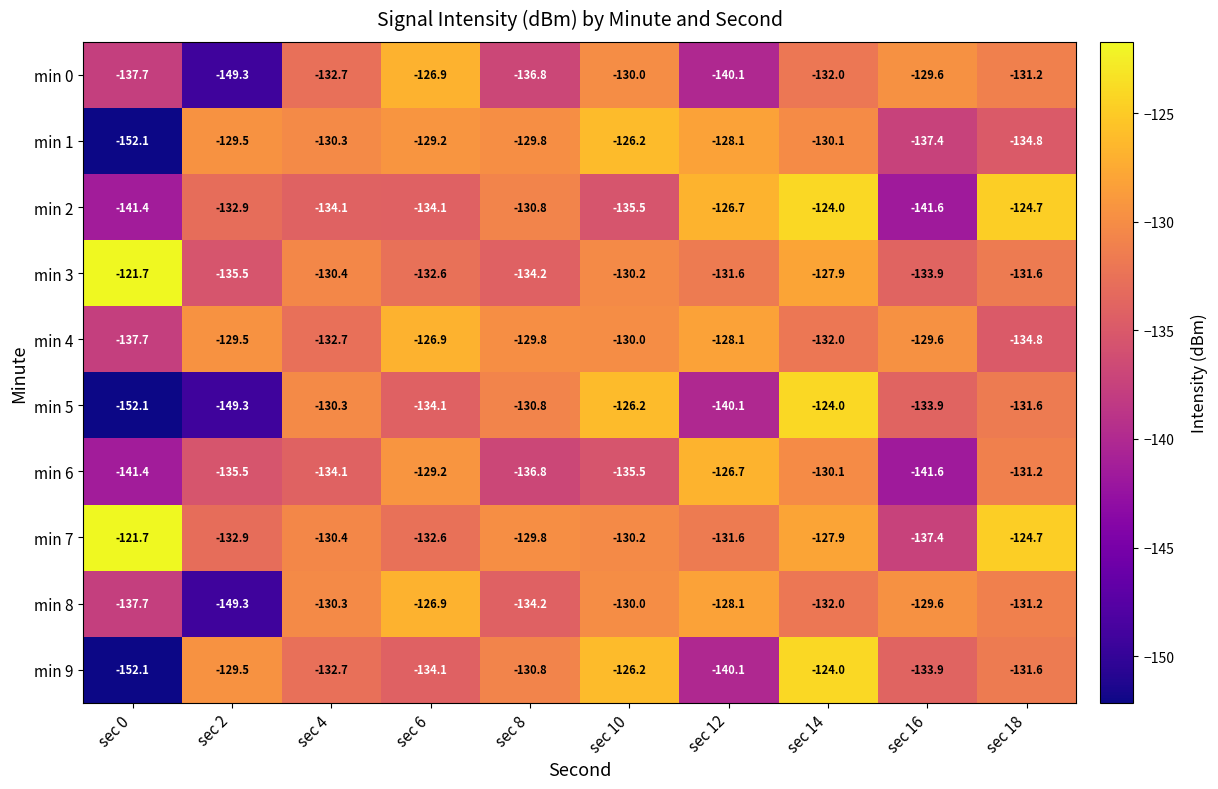

Which series has the largest total across all categories?

min 7